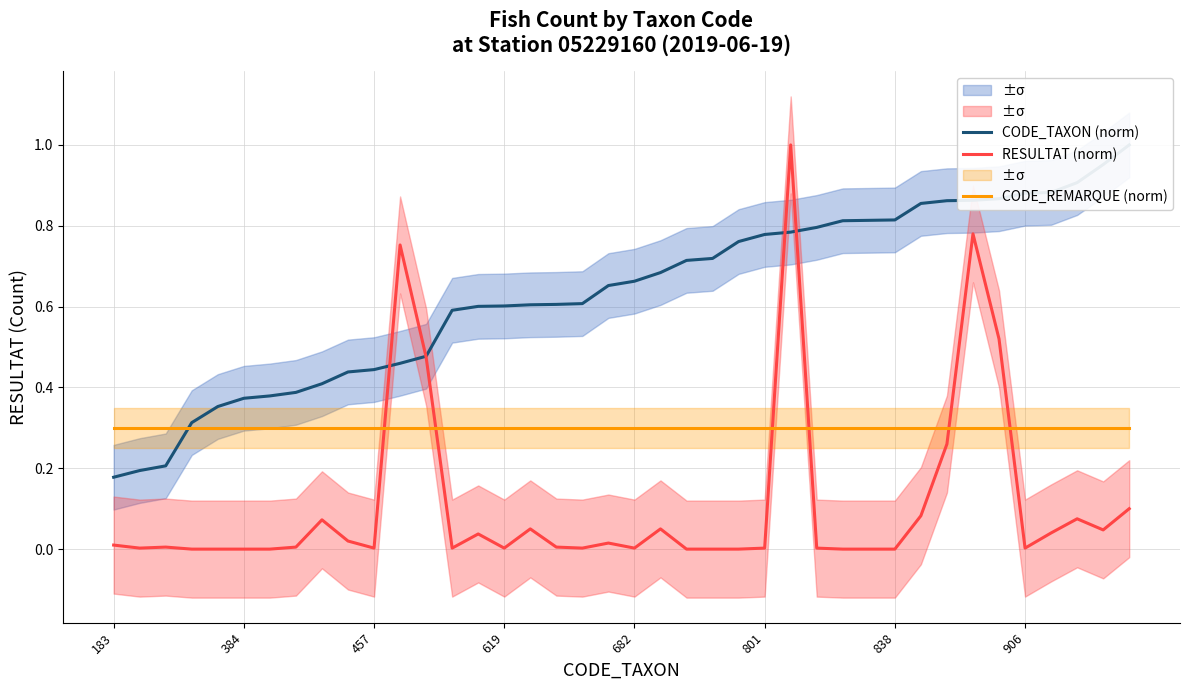

How many lines are shown in the chart?

3